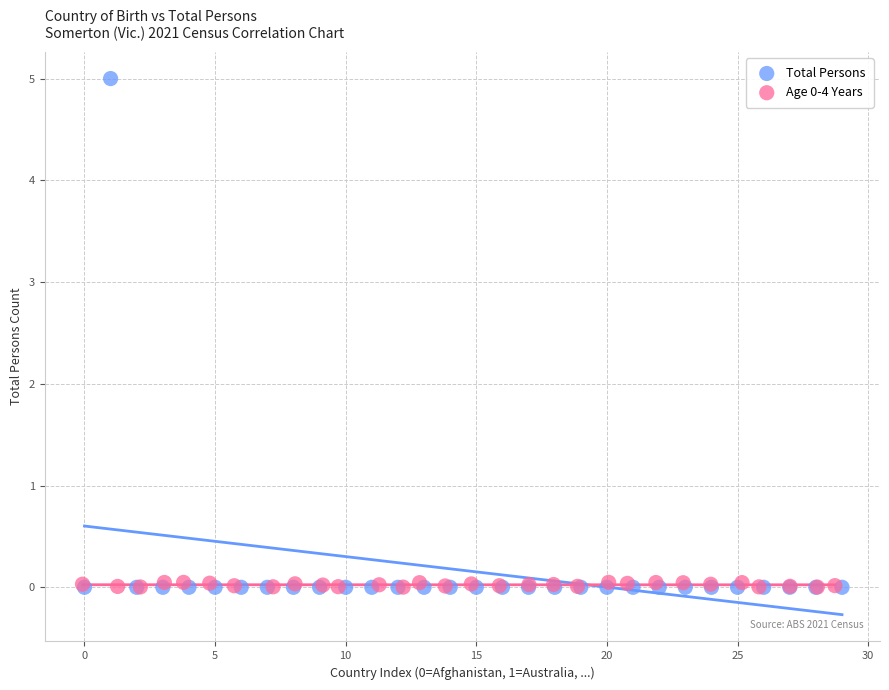

Which series reaches the maximum Y coordinate?

Total Persons